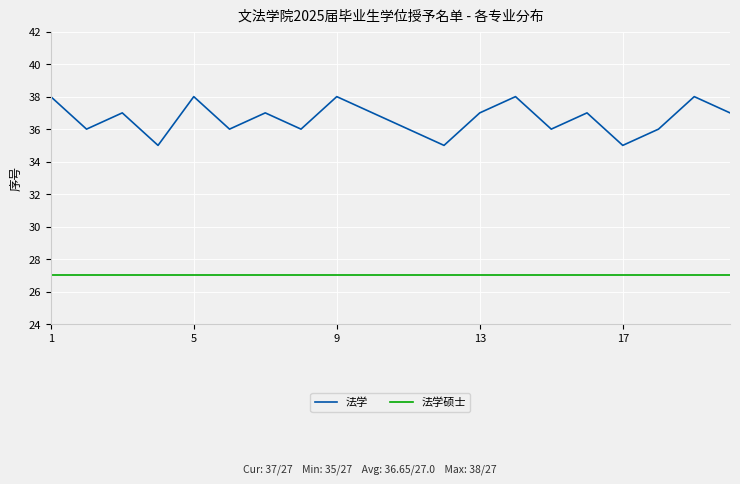

True or false: 法学硕士 and 法学 intersect in this chart.

False